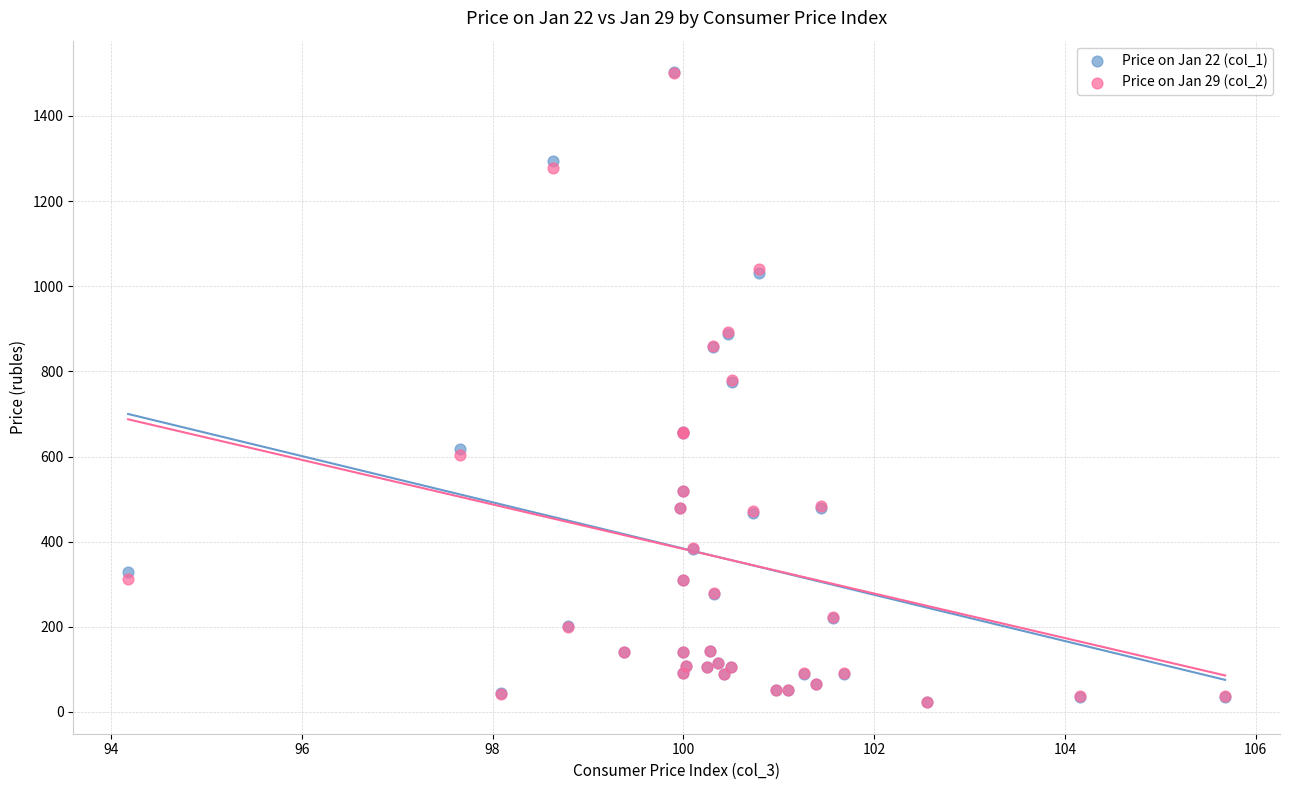

Which series has the widest spread of Y values?

Price on Jan 22 (col_1)